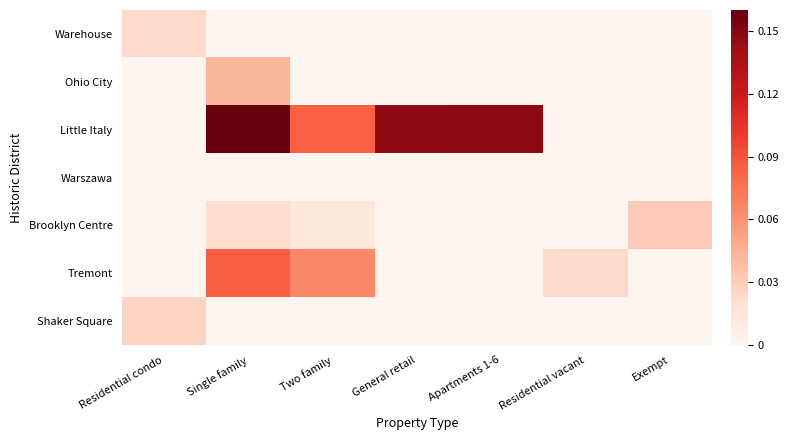

Reading right to left, extract all data points from this chart.

Warehouse: Exempt=0.0	Residential vacant=0.0	Apartments 1-6=0.0	General retail=0.0	Two family=0.0	Single family=0.0	Residential condo=0.0
Ohio City: Exempt=0.0	Residential vacant=0.0	Apartments 1-6=0.0	General retail=0.0	Two family=0.0	Single family=0.0	Residential condo=0.0
Little Italy: Exempt=0.0	Residential vacant=0.0	Apartments 1-6=0.1	General retail=0.1	Two family=0.1	Single family=0.2	Residential condo=0.0
Warszawa: Exempt=0.0	Residential vacant=0.0	Apartments 1-6=0.0	General retail=0.0	Two family=0.0	Single family=0.0	Residential condo=0.0
Brooklyn Centre: Exempt=0.0	Residential vacant=0.0	Apartments 1-6=0.0	General retail=0.0	Two family=0.0	Single family=0.0	Residential condo=0.0
Tremont: Exempt=0.0	Residential vacant=0.0	Apartments 1-6=0.0	General retail=0.0	Two family=0.1	Single family=0.1	Residential condo=0.0
Shaker Square: Exempt=0.0	Residential vacant=0.0	Apartments 1-6=0.0	General retail=0.0	Two family=0.0	Single family=0.0	Residential condo=0.0